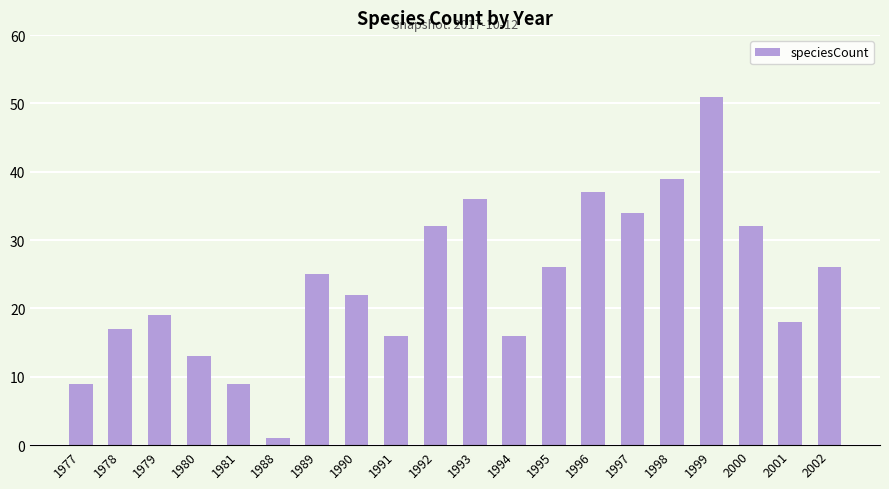

What is the difference between the values at 1994 and 1979?

3